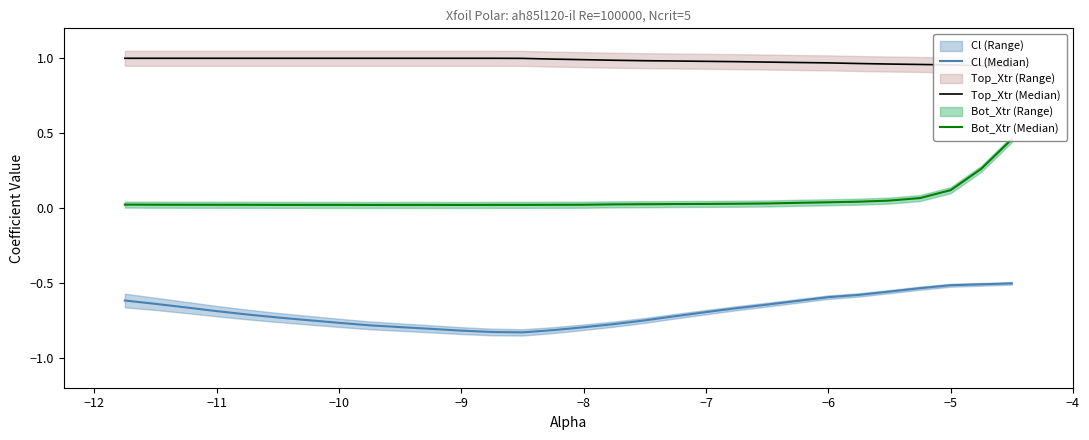

What is the sum of all Bot_Xtr (Median) values?

1.6